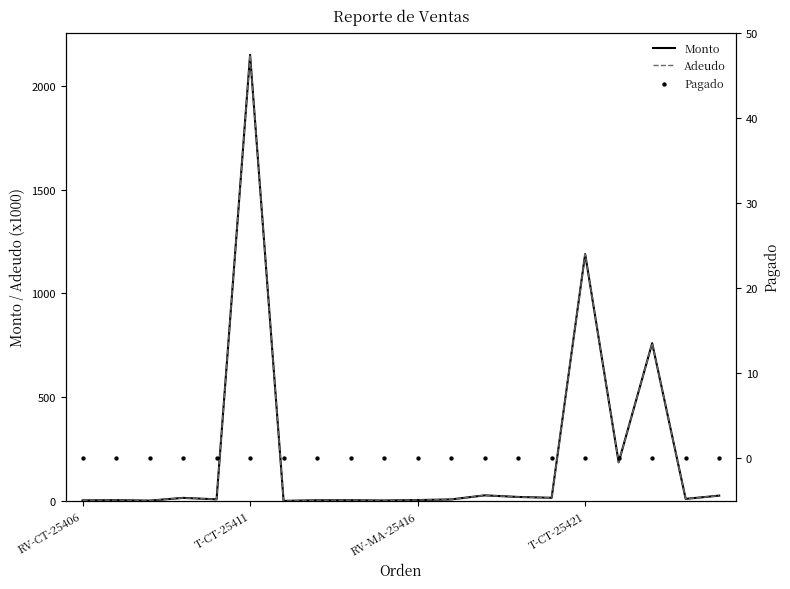

What is the total value across all series at 4?

15.4